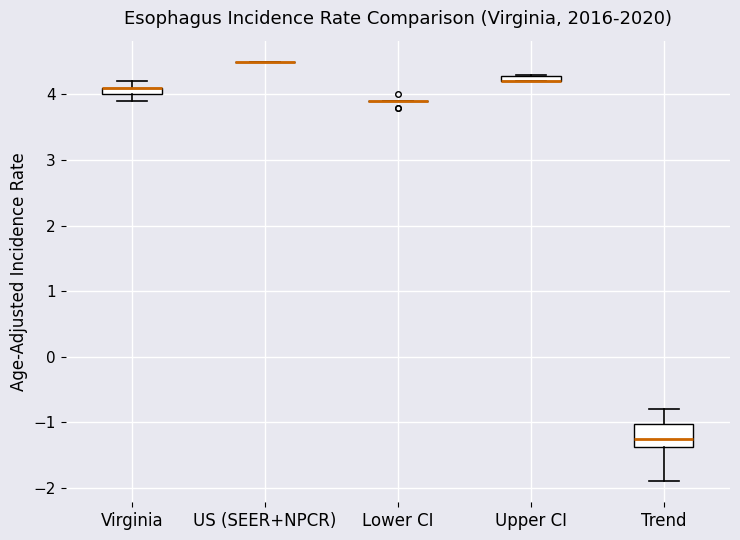

Comparing the boxes themselves (not the whiskers), which one is the tallest?

Trend